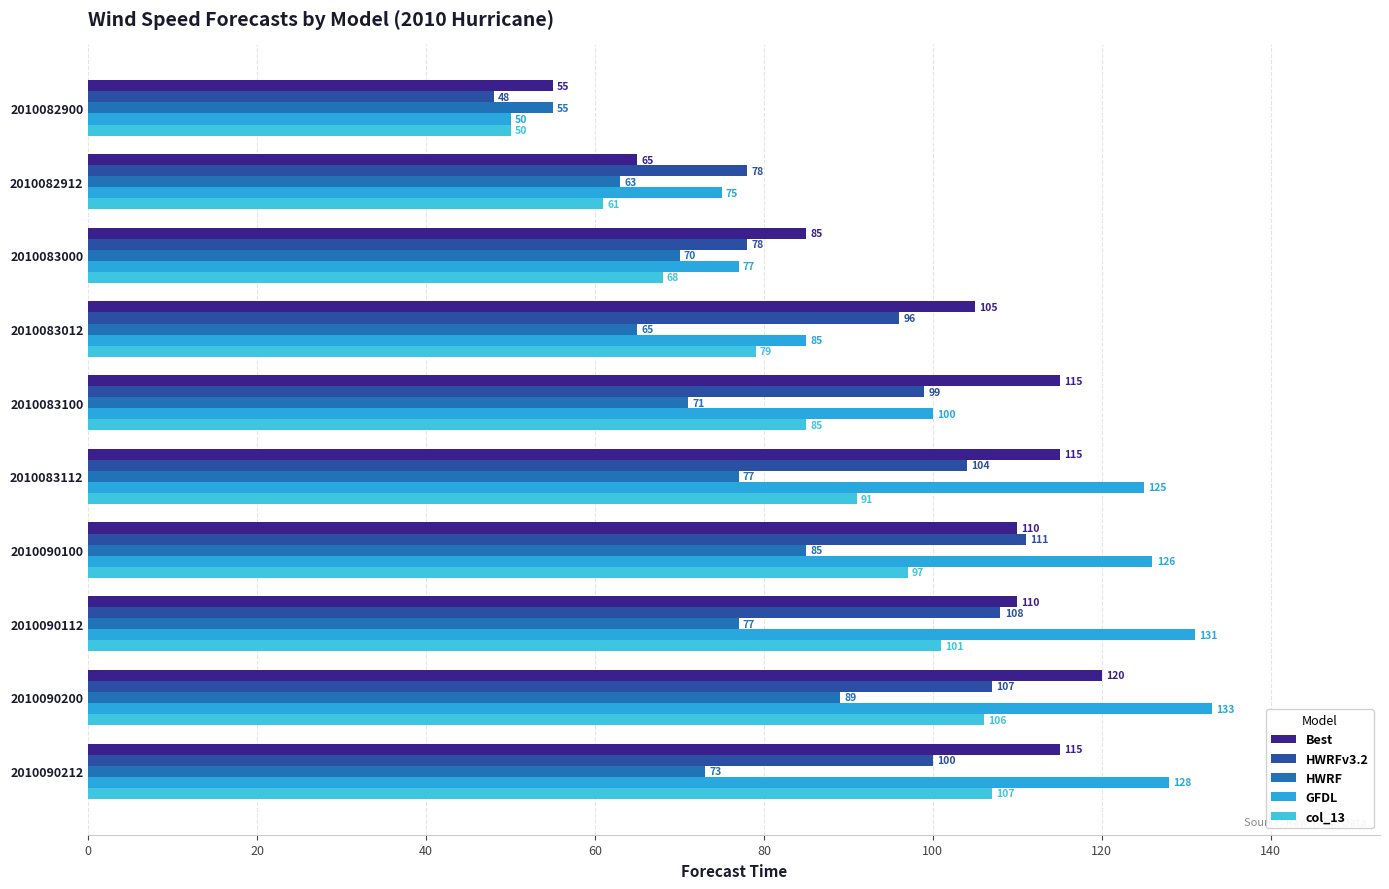

How many data points in HWRF are less than 73?

5